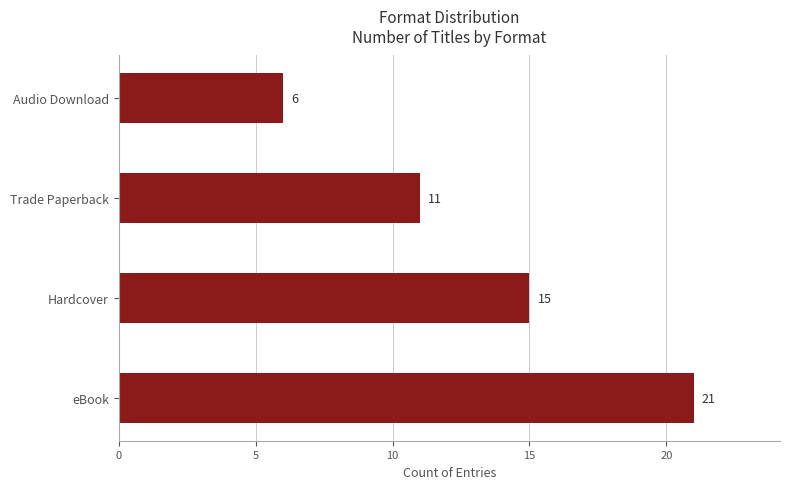

Approximately how many times larger is the value at Hardcover compared to Audio Download?

2.5